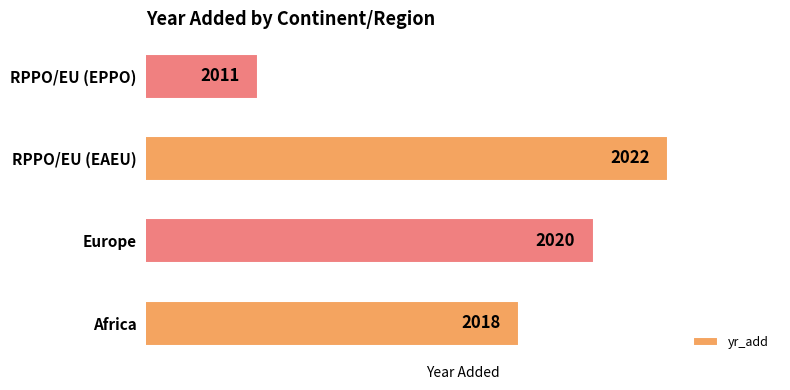

How many categories are shown in the chart?

4